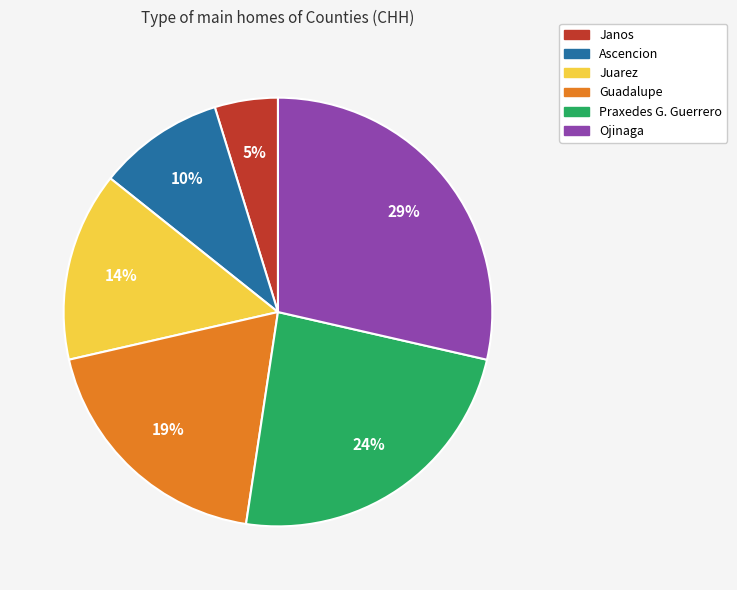

Which has a higher value, Janos or Juarez?

Juarez